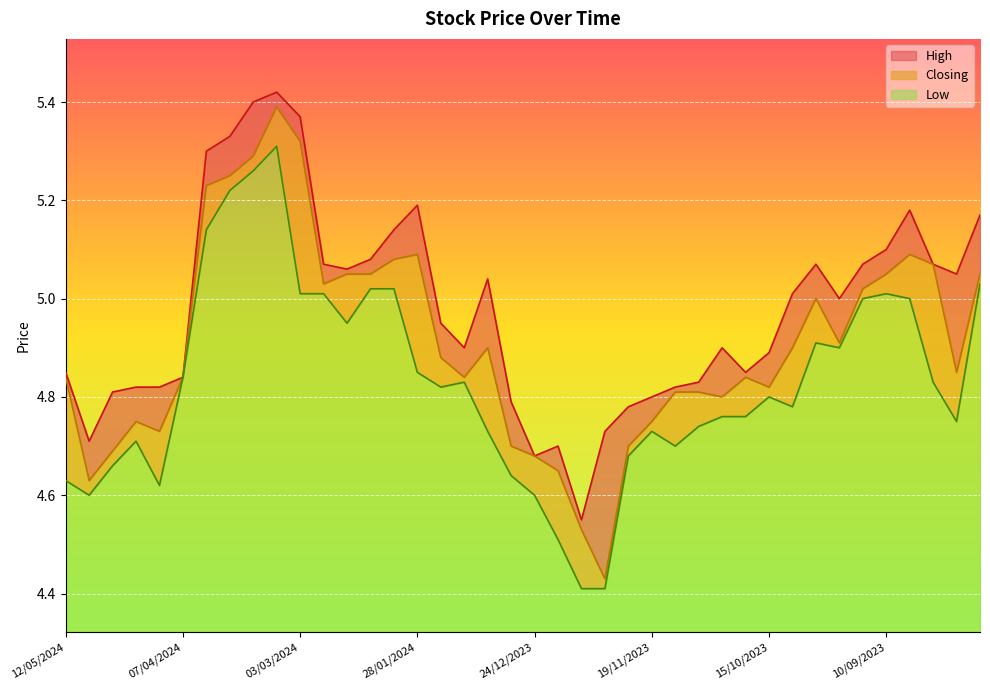

At which category does the chart reach its minimum across all series?

10/12/2023